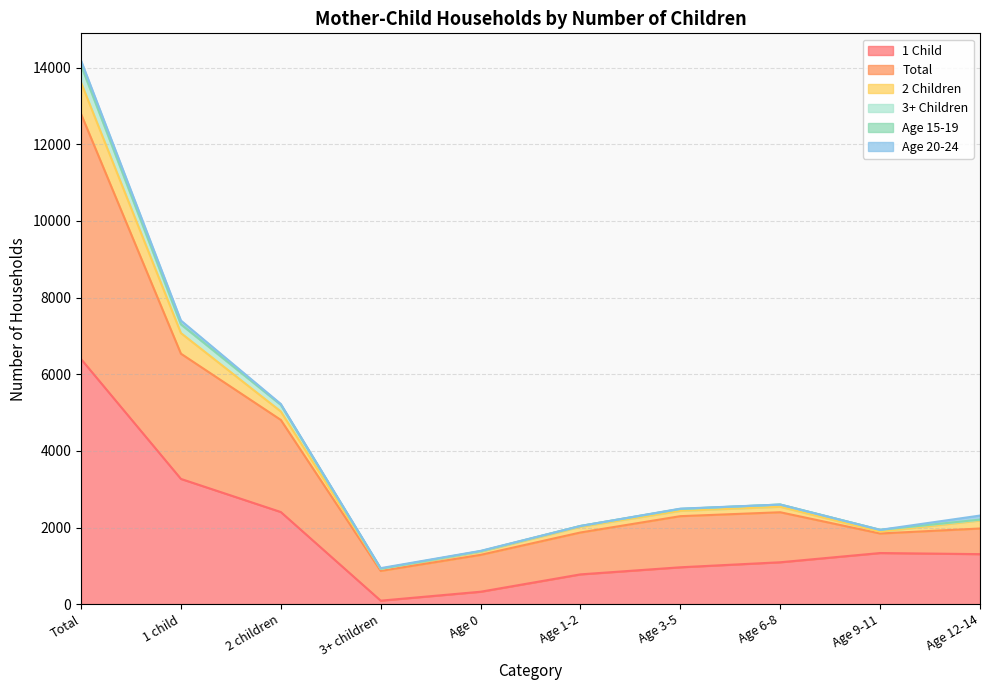

True or false: 1 Child and 3+ Children cross at least once.

False